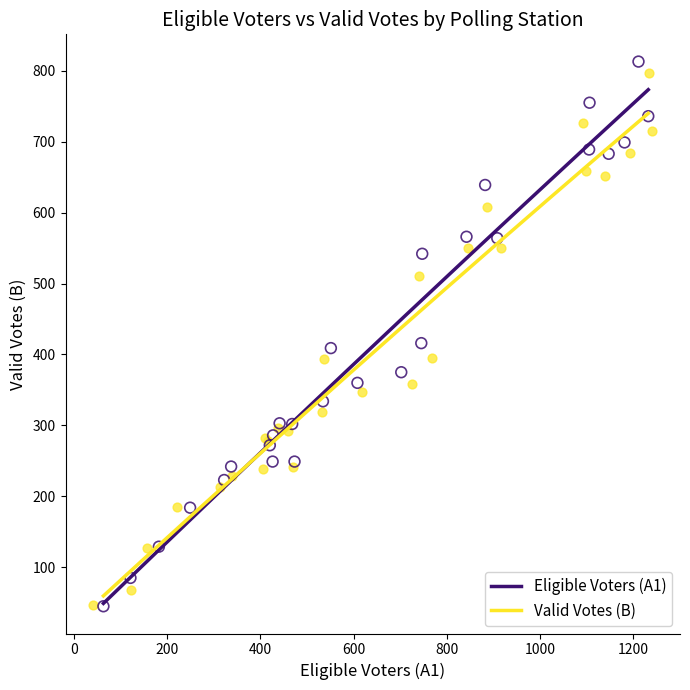

Which series reaches the maximum Y coordinate?

Eligible Voters (A1)